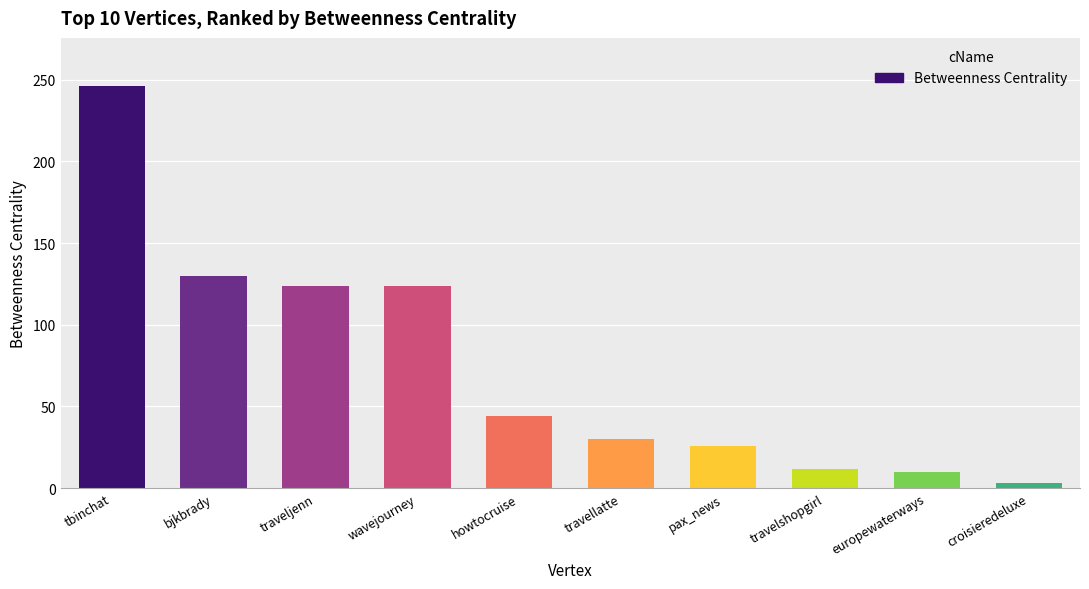

Between europewaterways and howtocruise, which is larger?

howtocruise